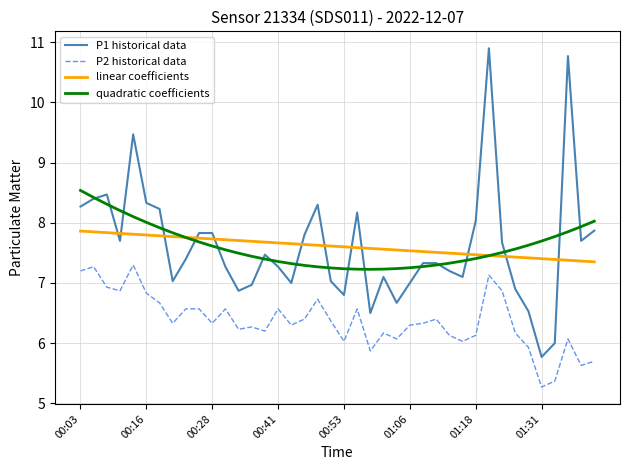

What is the greatest value displayed?

10.9